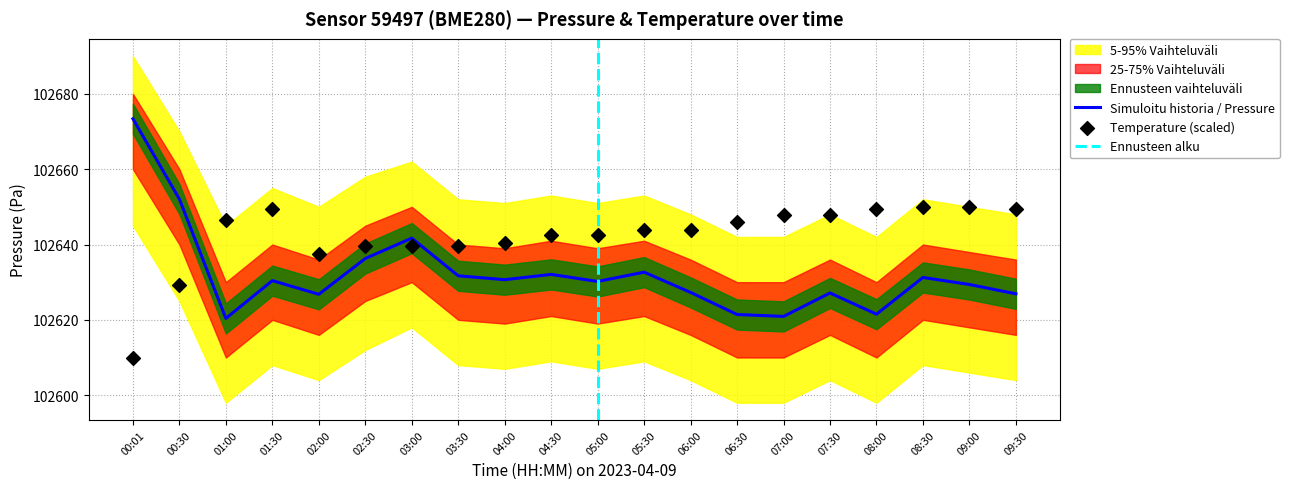

Which series reaches the maximum Y coordinate?

pressure_outer_upper